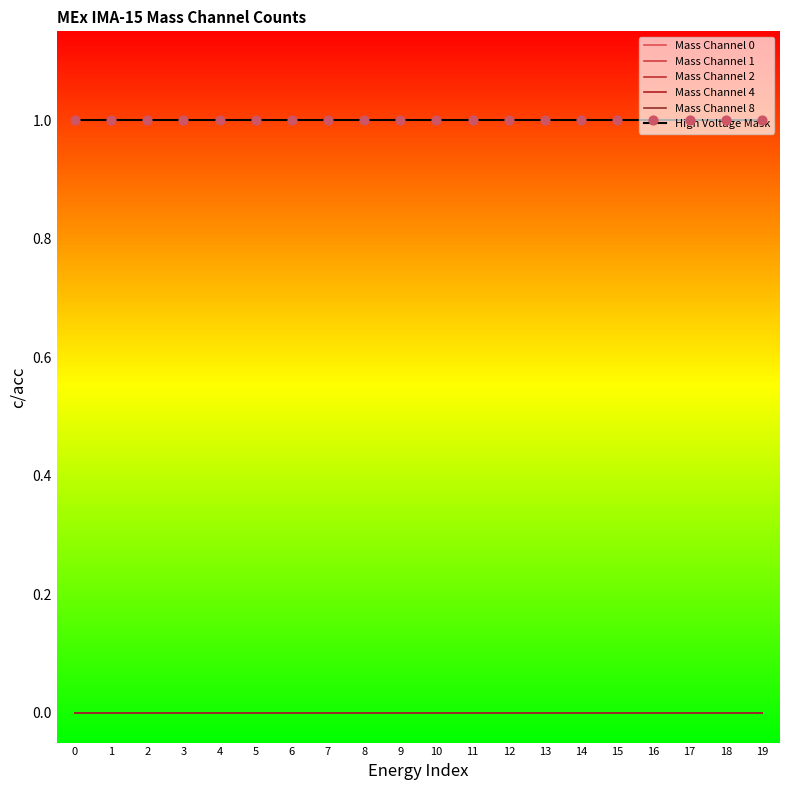

What are all the series names shown in the legend?

Mass Channel 0, Mass Channel 1, Mass Channel 2, Mass Channel 4, Mass Channel 8, High Voltage Mask